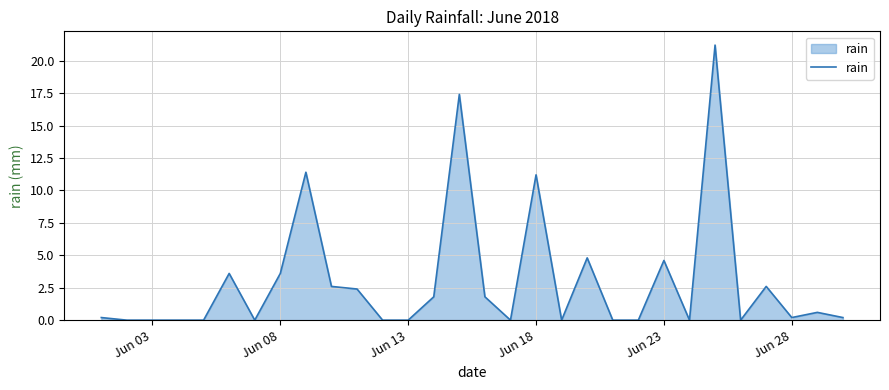

What is the difference between the maximum and second lowest values?

21.2